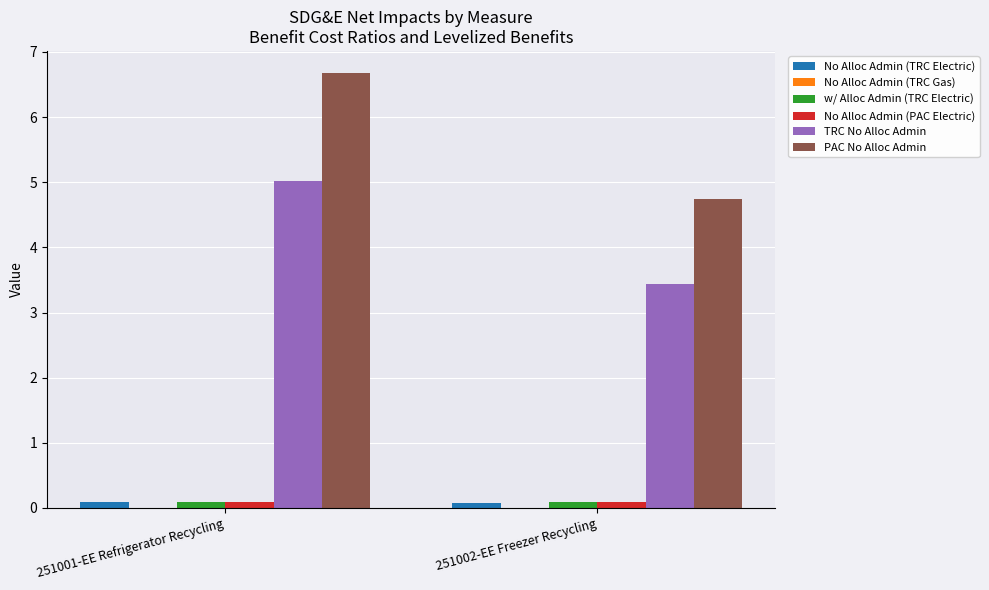

Reading right to left, what are all the values shown in this chart?

No Alloc Admin (TRC Electric): 0.1	0.1
w/ Alloc Admin (TRC Electric): 0.1	0.1
No Alloc Admin (PAC Electric): 0.1	0.1
TRC No Alloc Admin: 3.4	5.0
PAC No Alloc Admin: 4.7	6.7